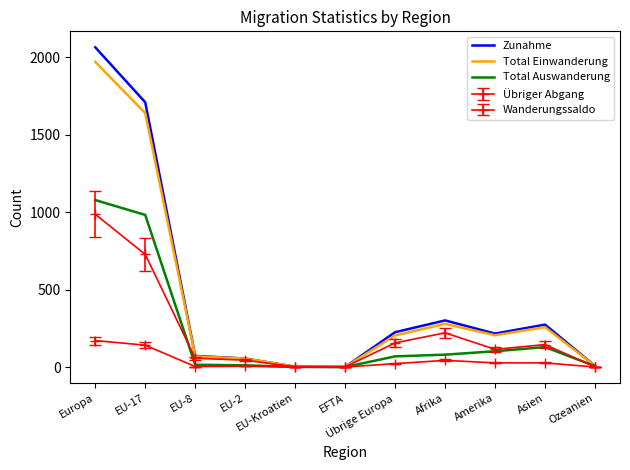

What is the difference between the second highest and second lowest values in the Total Einwanderung series?

1637